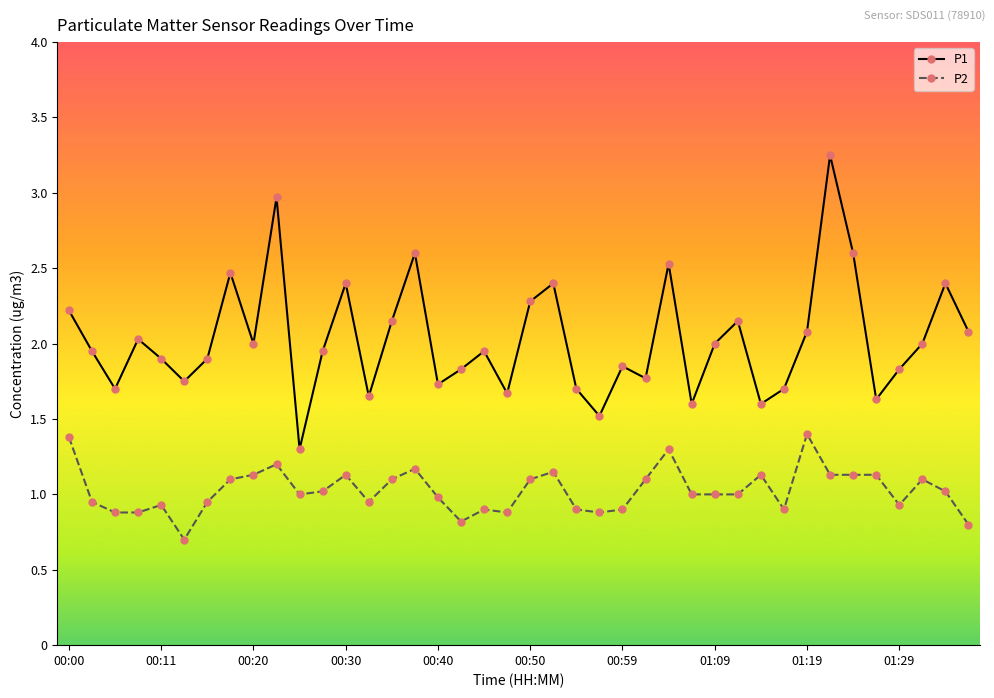

True or false: P2 has more than 1 interior local peaks.

True